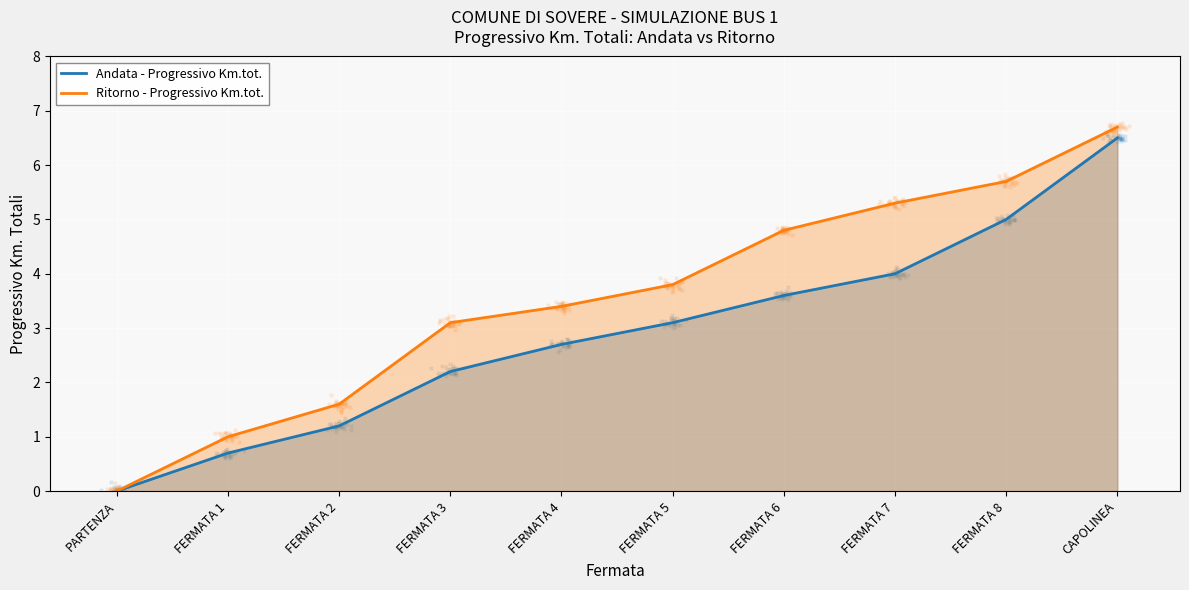

Is the value of Ritorno - Progressivo Km.tot. at FERMATA 3 greater than the value of Andata - Progressivo Km.tot. at FERMATA 8?

No